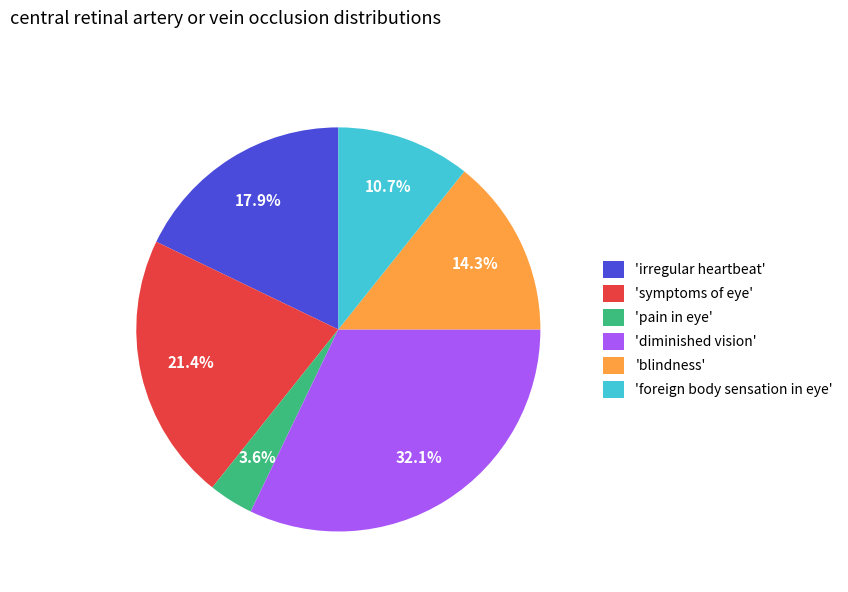

How many slices are in this pie chart?

6